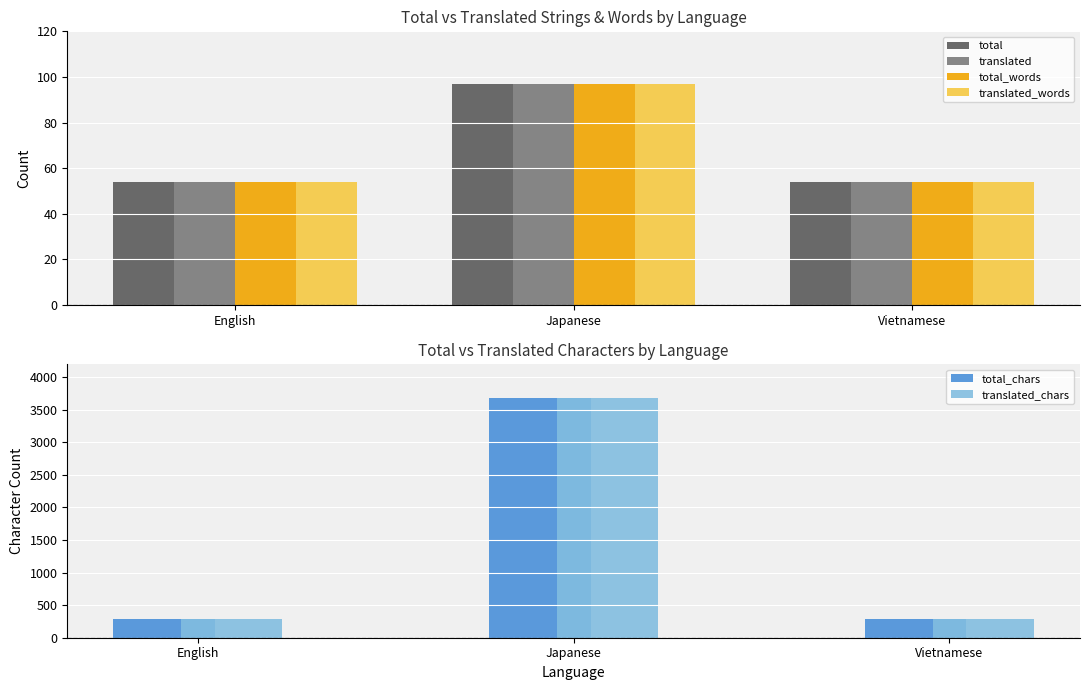

How many values in the translated_words series exceed 54?

1